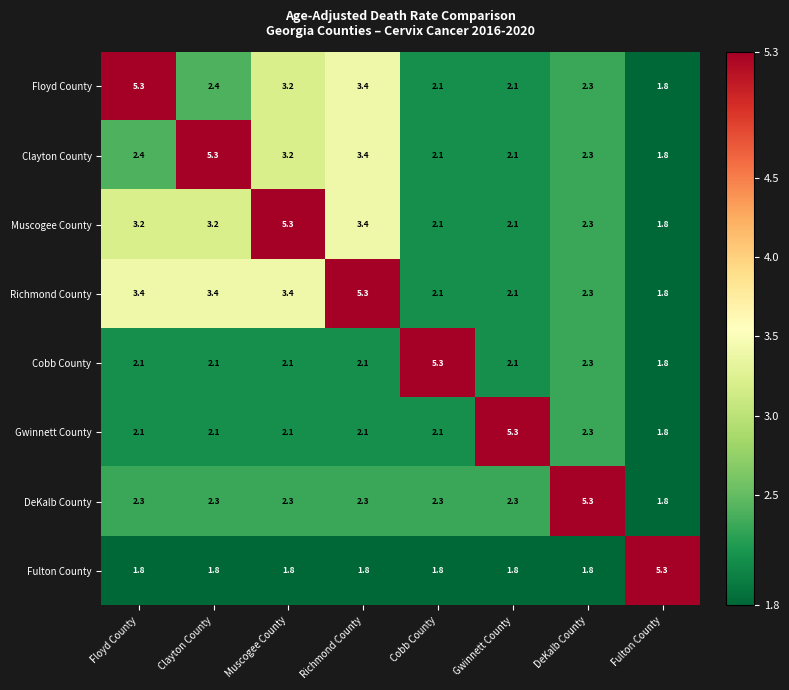

At which label does Cobb County reach its peak?

Cobb County